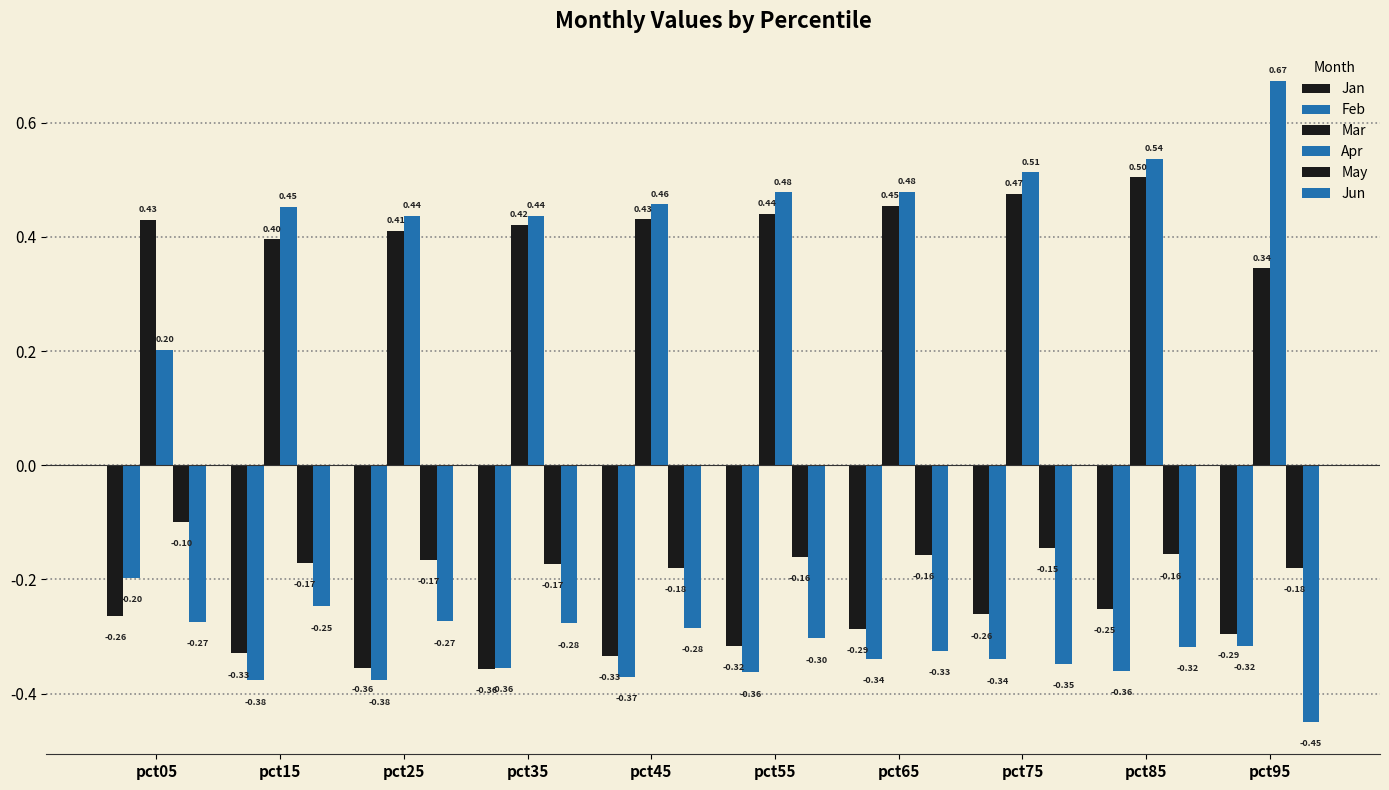

The Jun series shows -0.4 at pct85. True or false?

False